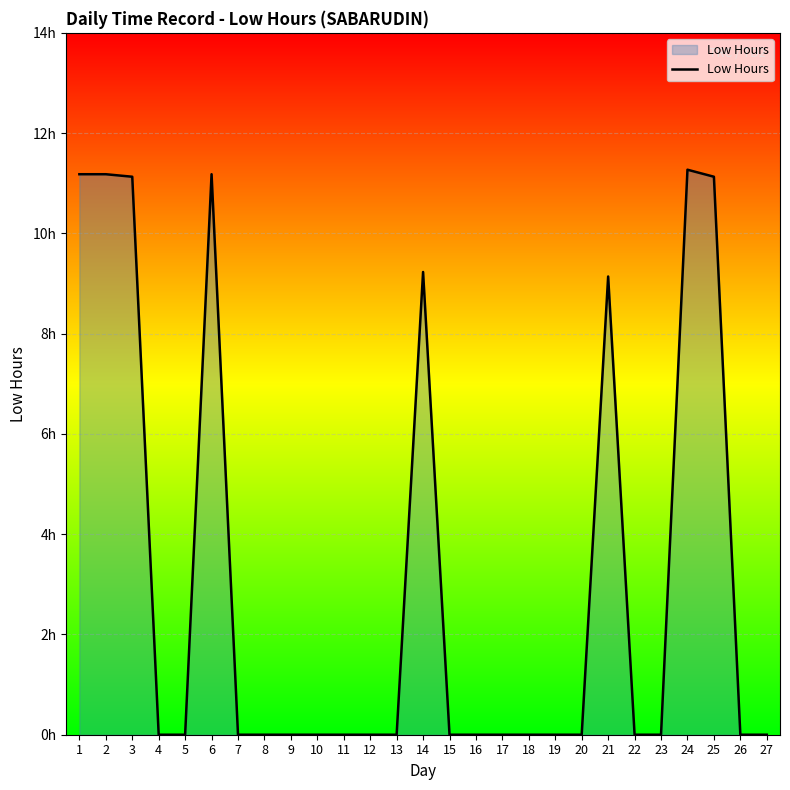

Does the chart display data point markers on the line(s)?

No